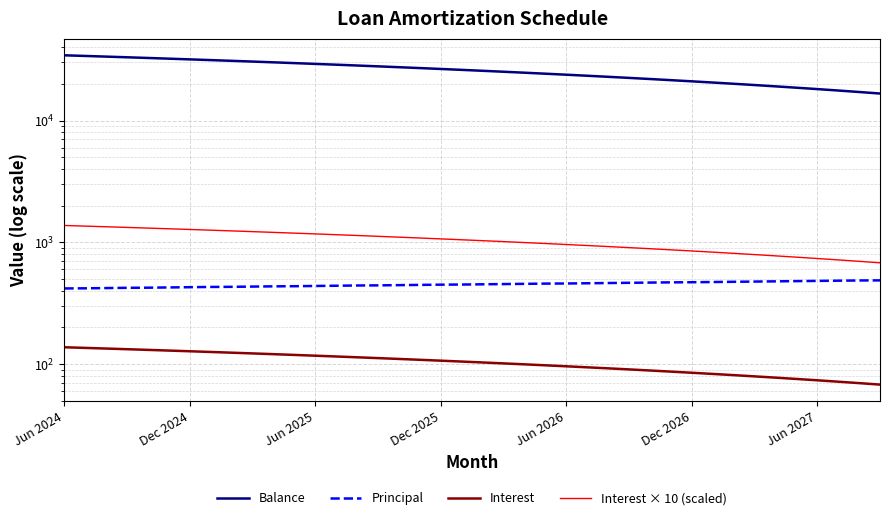

Which series has the largest total across all categories?

Balance